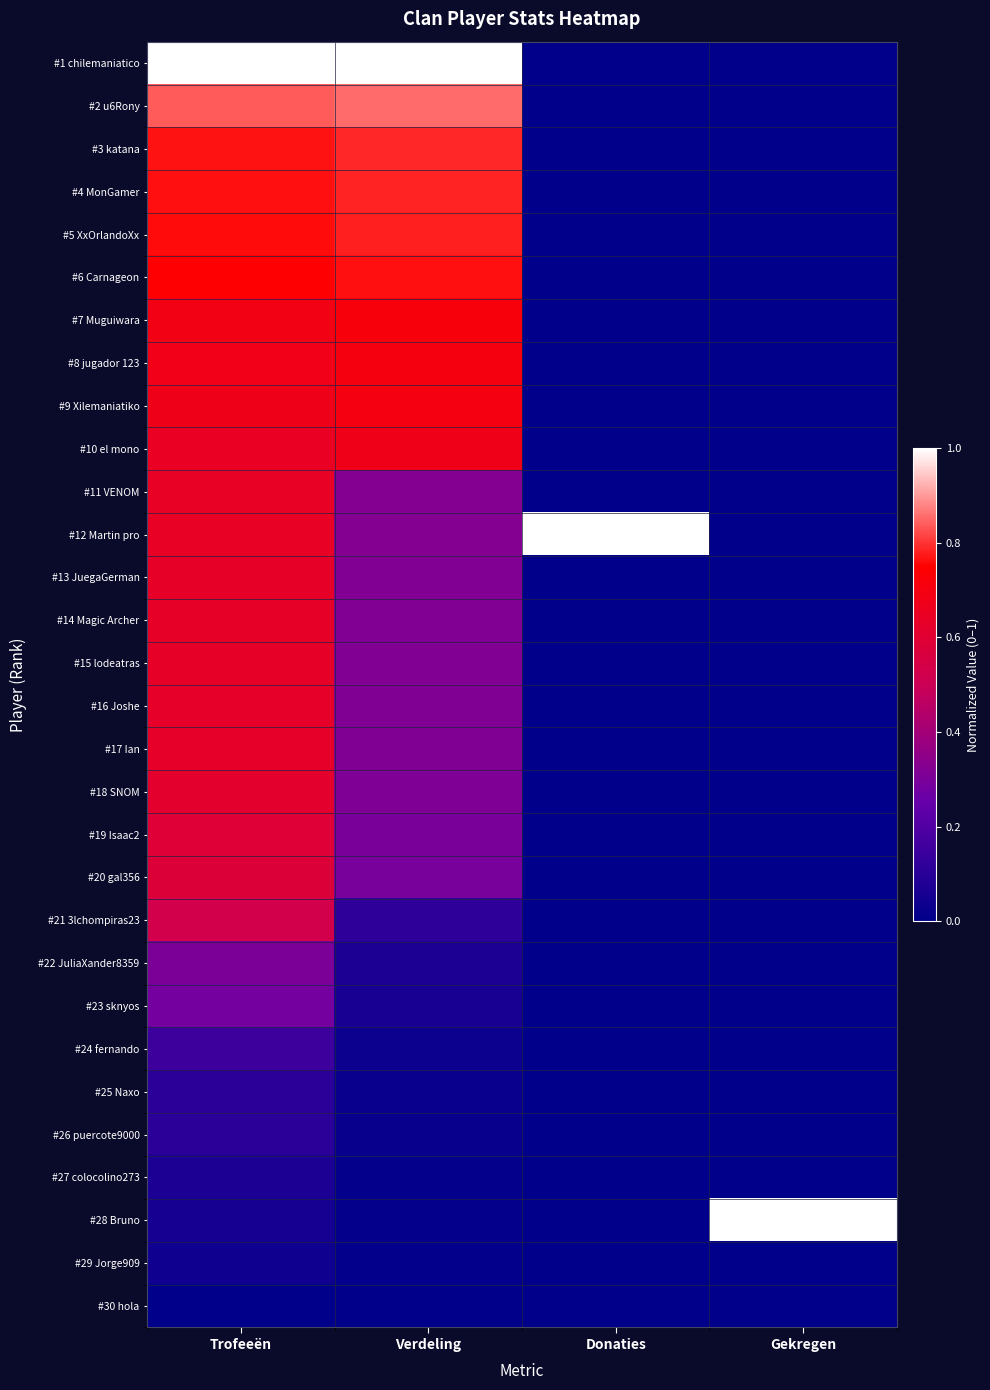

What is the difference between the highest and lowest values at Donaties?

1.0